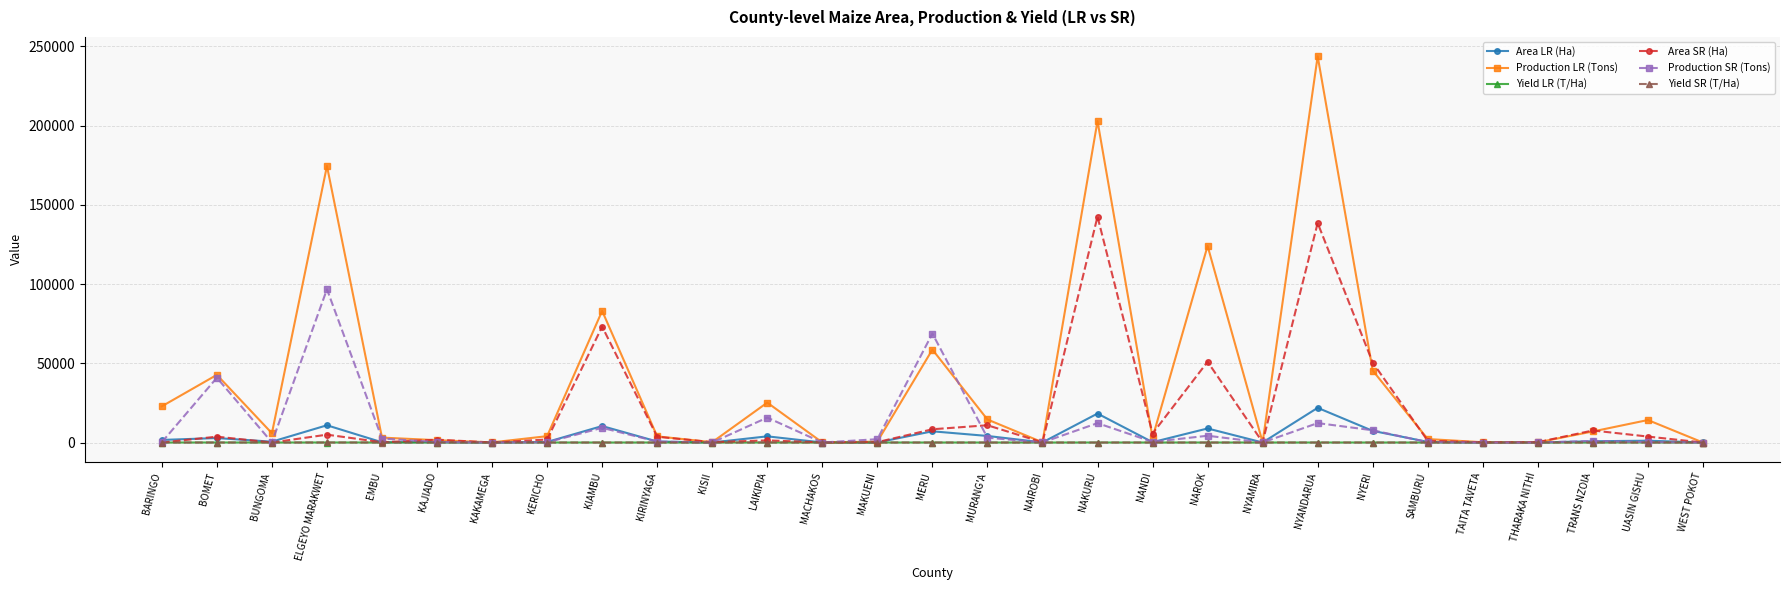

What is the label of the 14th point from the right?

MURANG'A